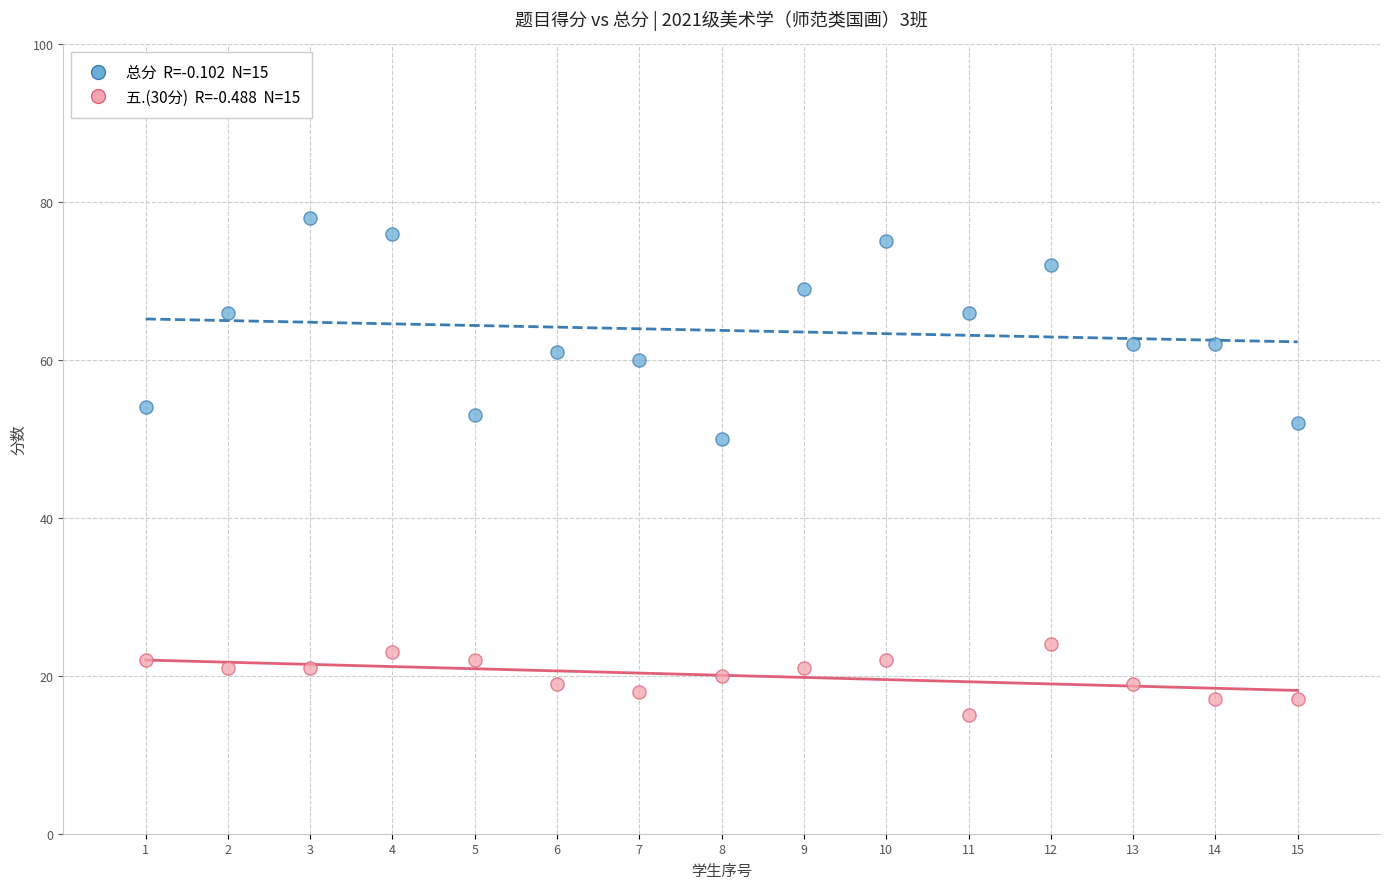

Across all data points, what is the range of X values (max minus min)?

14